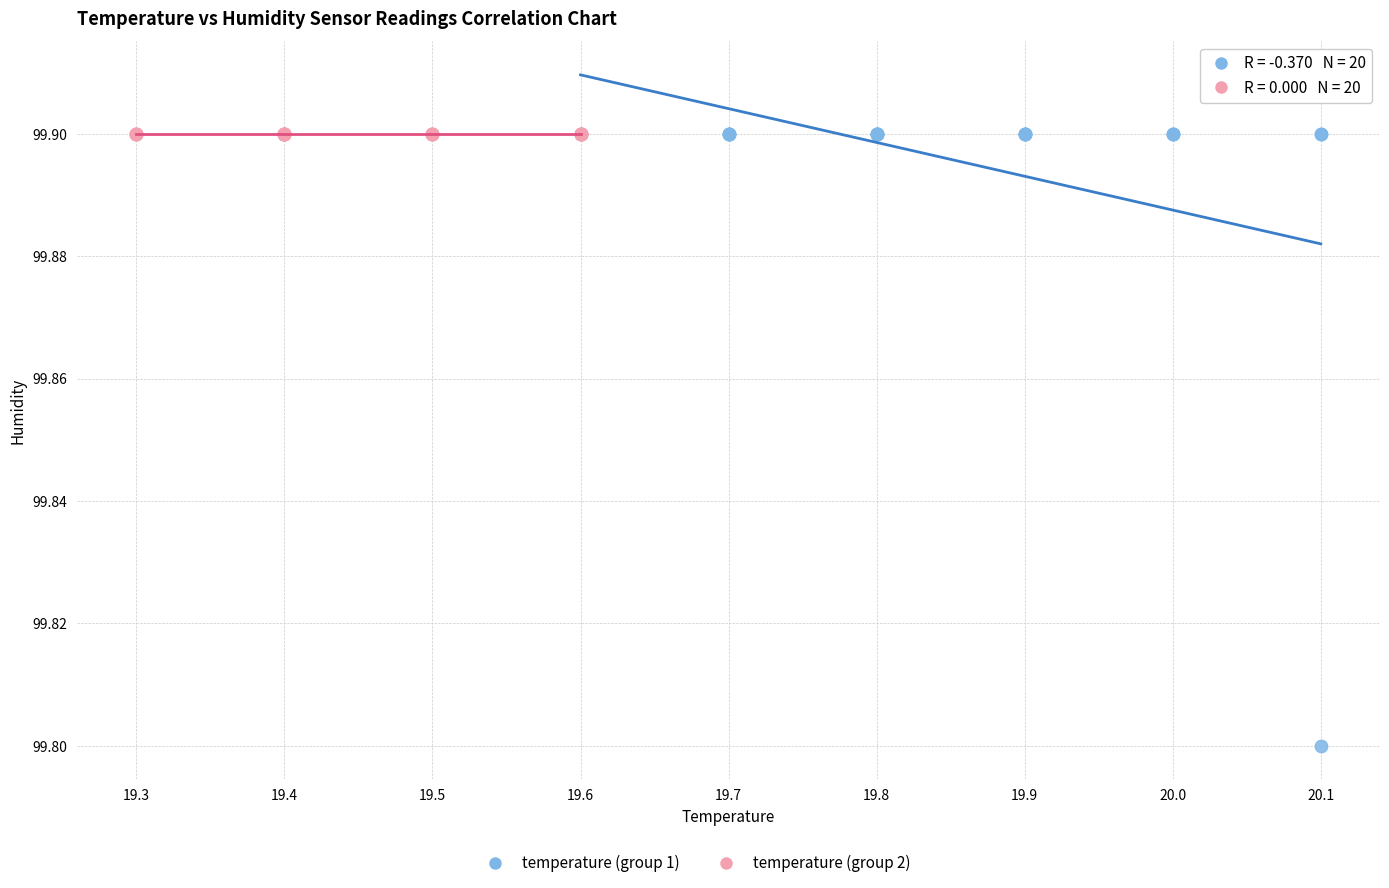

Which series contains the lowest Y value?

temperature (group 1)